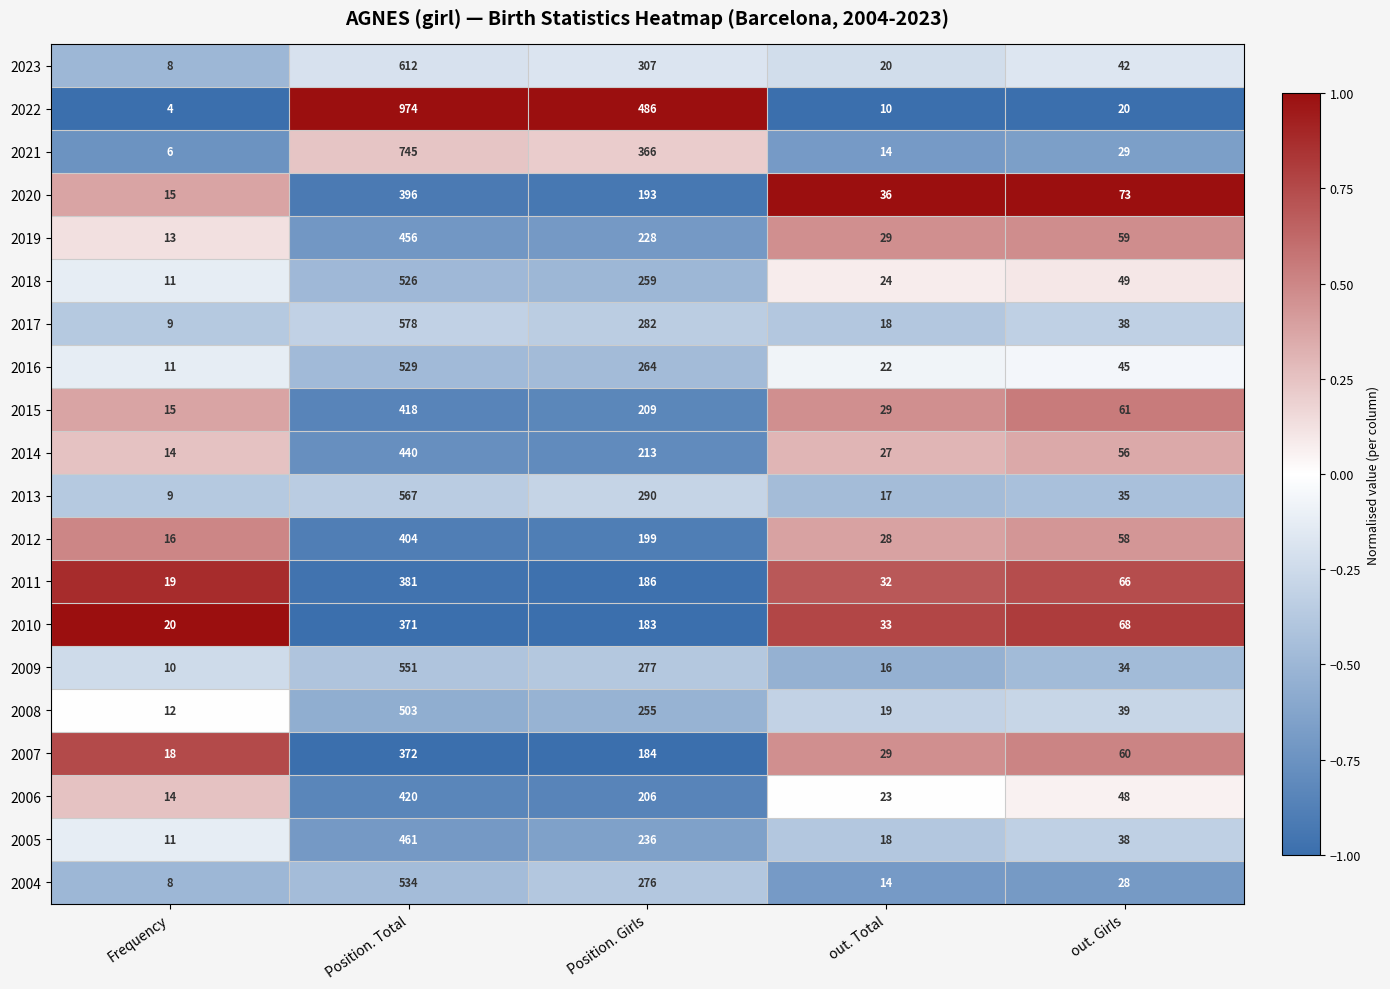

Where is 2023 nearest to the value 310?

Position. Girls